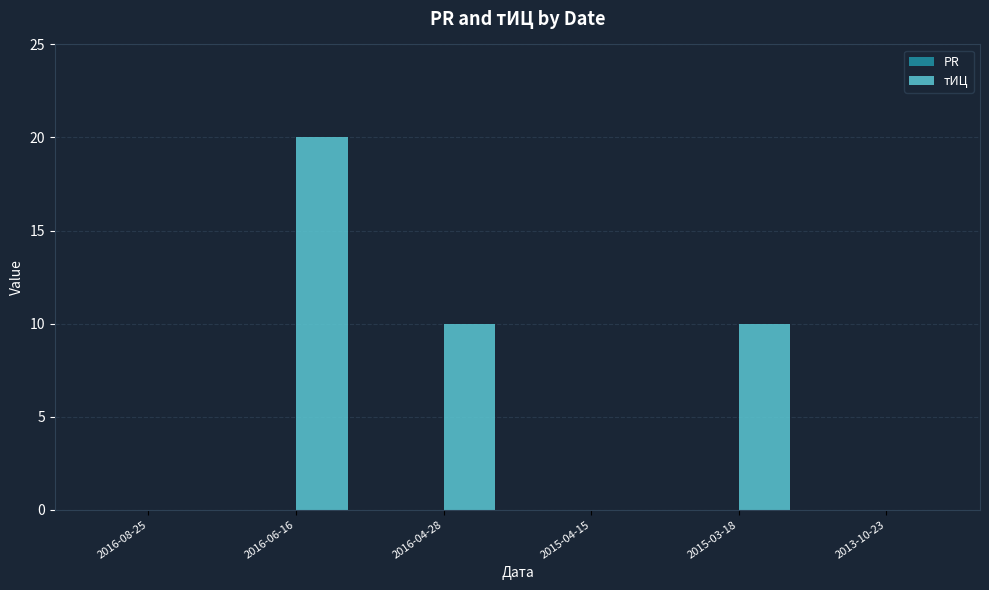

Reading right to left, list all the values displayed in this chart.

2013-10-23=0	2015-03-18=10	2015-04-15=0	2016-04-28=10	2016-06-16=20	2016-08-25=0